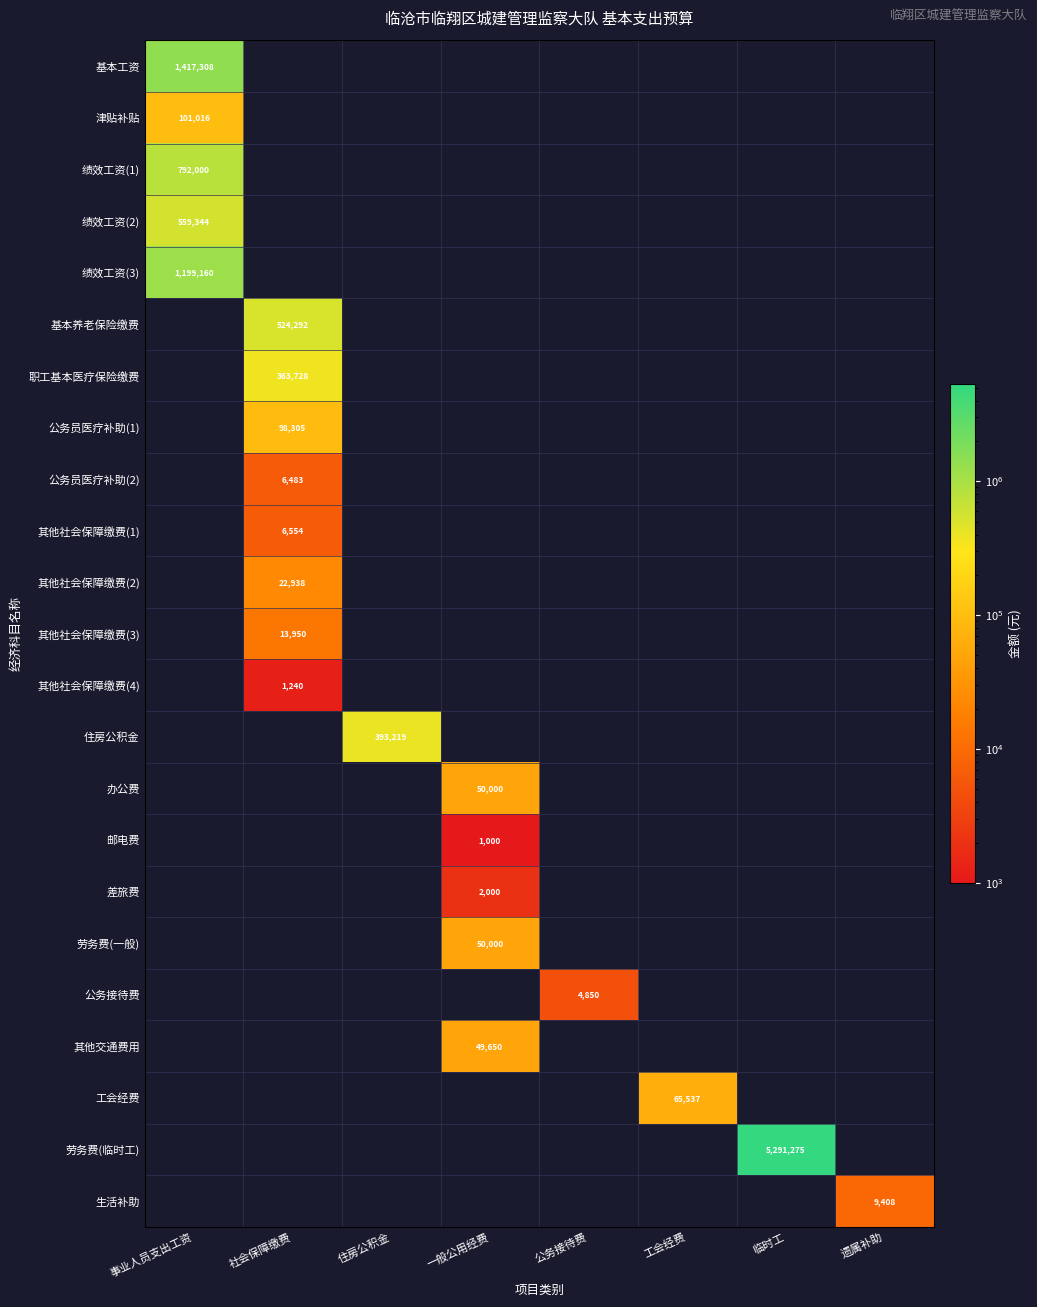

At which category is the sum across all series the highest?

临时工